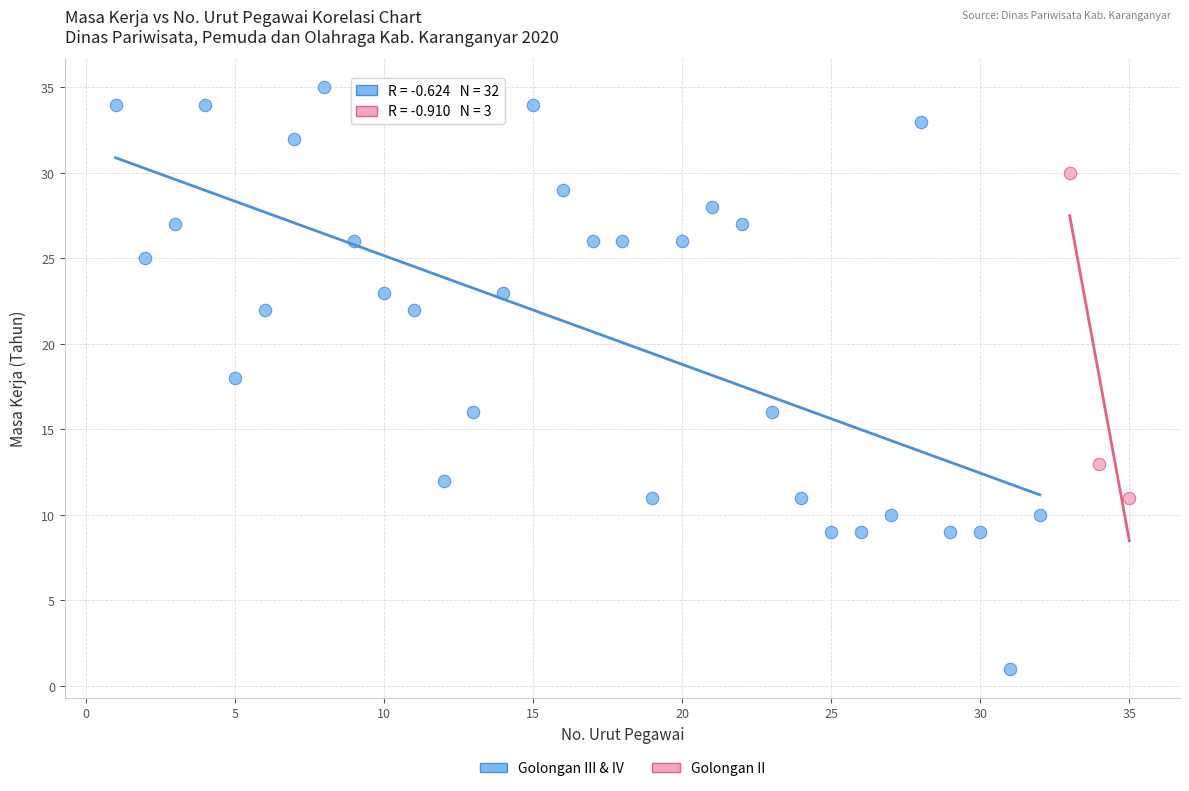

Which series contains the lowest Y value?

Golongan III & IV